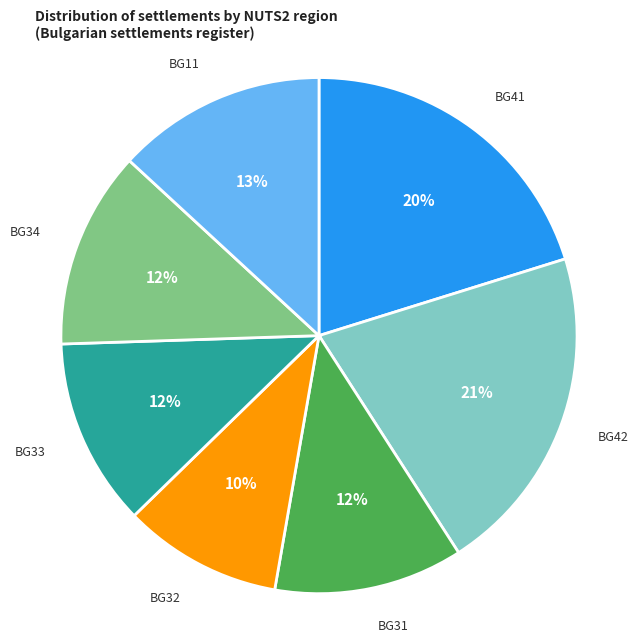

Is there a majority slice in this chart?

No